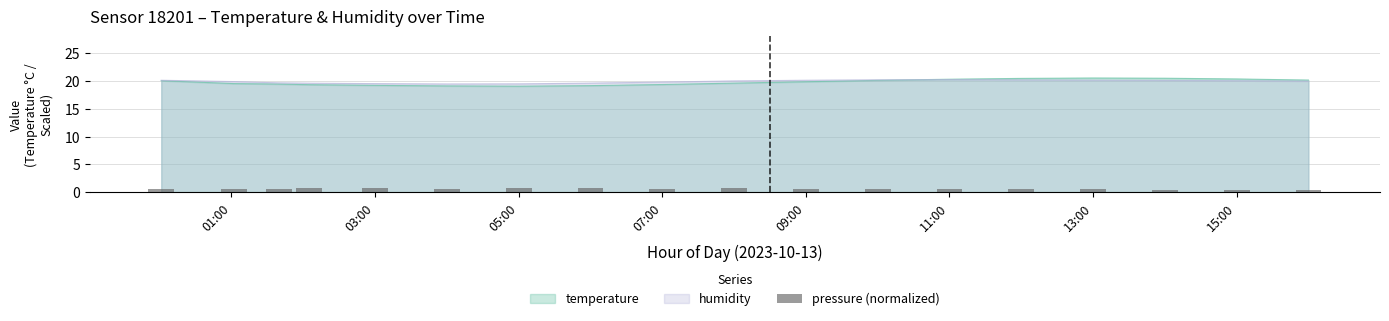

What is the difference between the maximum and second lowest values?

0.3